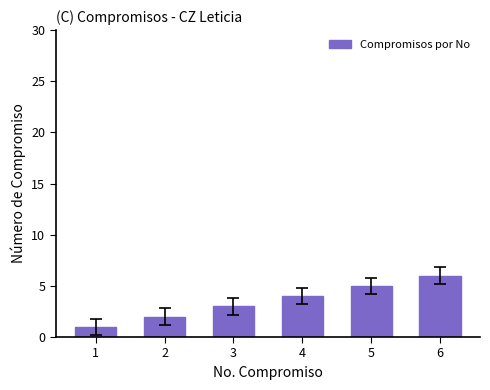

Count the number of categories in the chart.

6